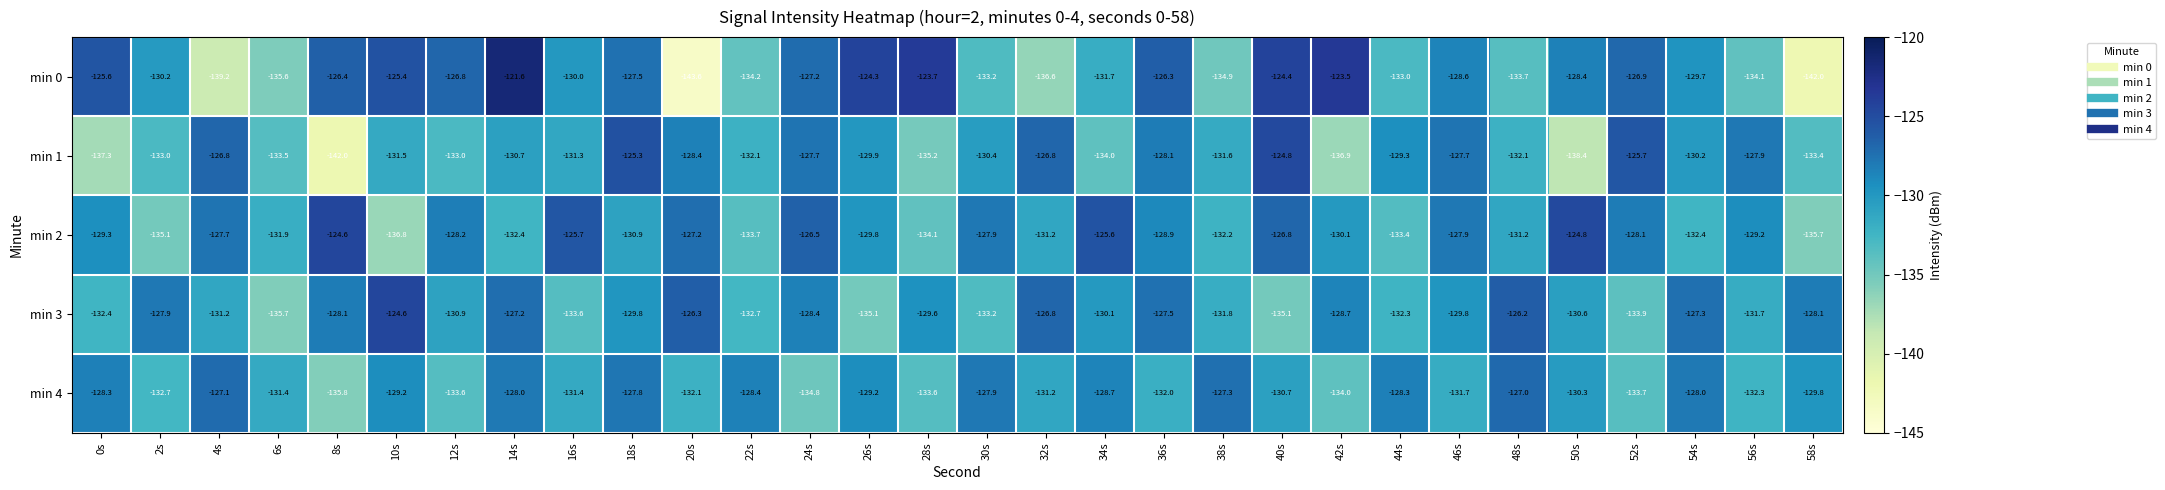

Between 4s and 20s, which series saw the biggest shift?

min 4